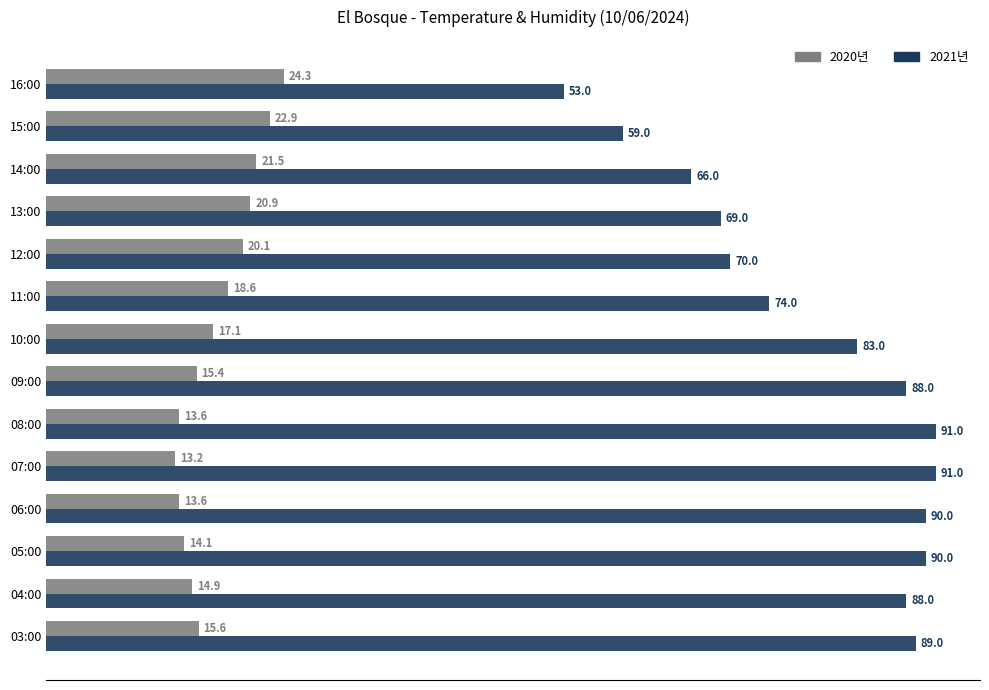

Is the value of 2021년 at 05:00 greater than the value of 2020년 at 10:00?

Yes